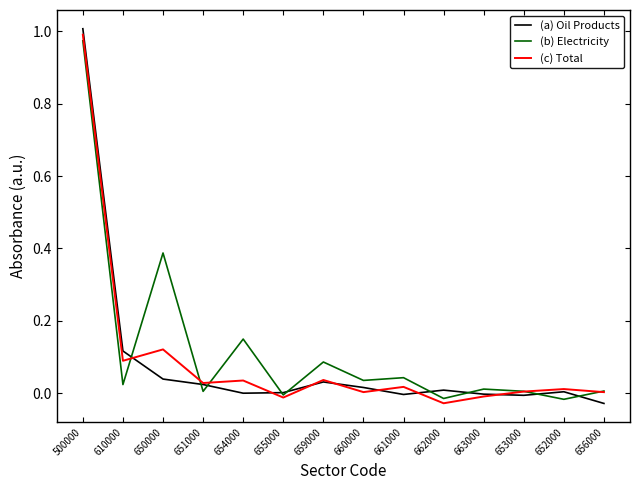

Which category has the highest value across all series?

500000